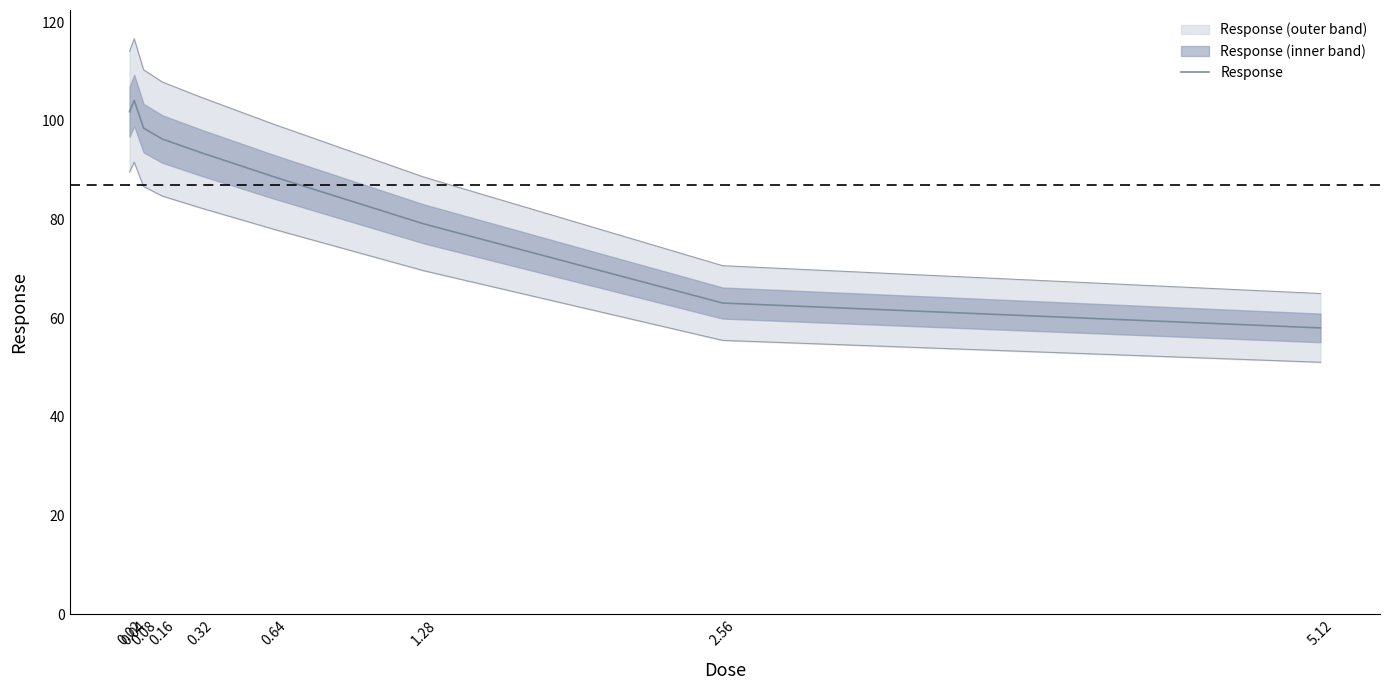

Count the number of values greater than 93.

5